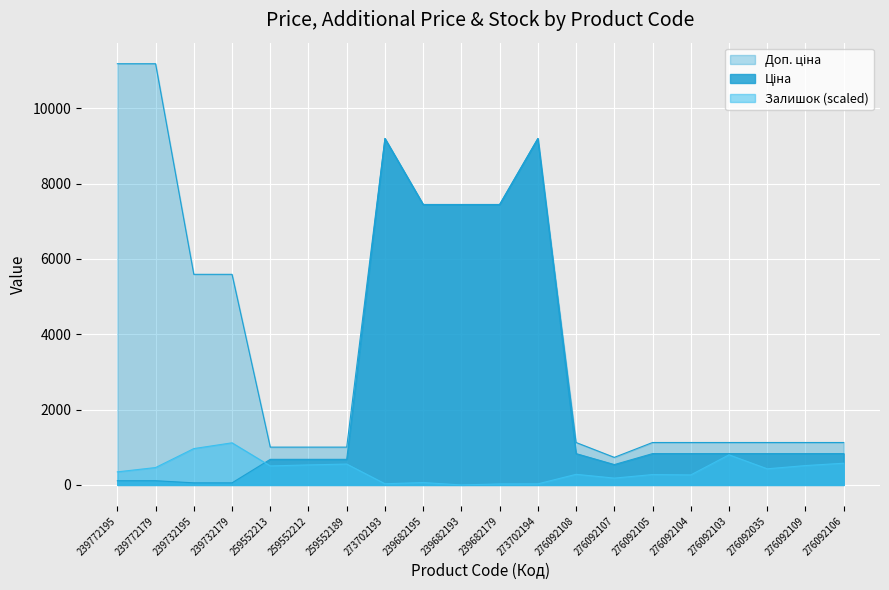

What is the minimum value for Доп. ціна?

732.0